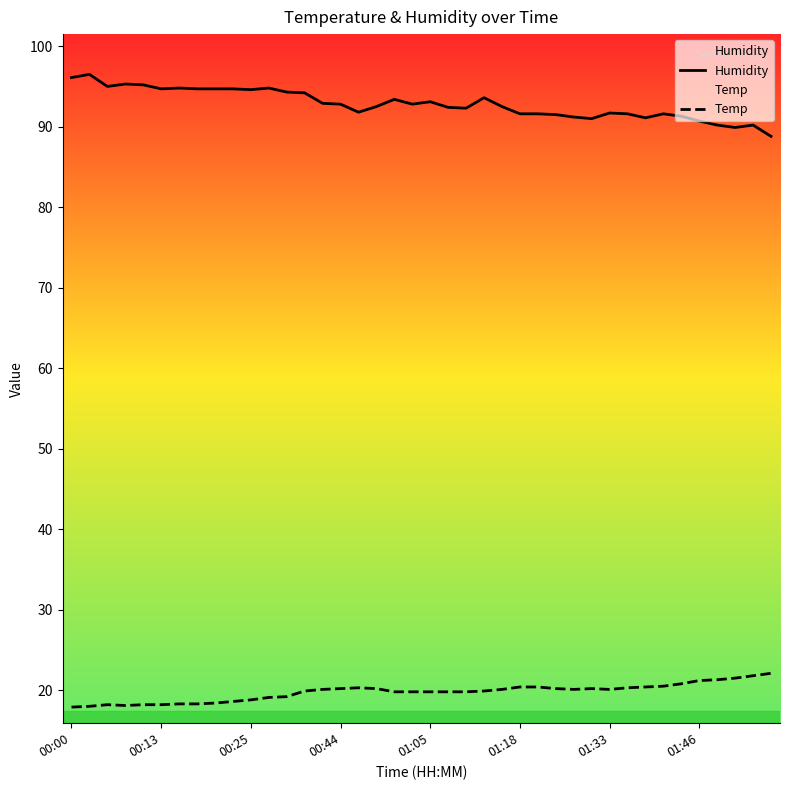

Reading left to right, list all the values displayed in this chart.

Humidity: 96.1	96.5	95.0	95.3	95.2	94.7	94.8	94.7	94.7	94.7	94.6	94.8	94.3	94.2	92.9	92.8	91.8	92.5	93.4	92.8	93.1	92.4	92.3	93.6	92.5	91.6	91.6	91.5	91.2	91.0	91.7	91.6	91.1	91.6	91.3	90.7	90.2	89.9	90.2	88.8
Temp: 17.9	18.0	18.2	18.1	18.2	18.2	18.3	18.3	18.4	18.6	18.8	19.1	19.2	19.9	20.1	20.2	20.3	20.2	19.8	19.8	19.8	19.8	19.8	19.9	20.1	20.4	20.4	20.2	20.1	20.2	20.1	20.3	20.4	20.5	20.8	21.2	21.3	21.5	21.8	22.1